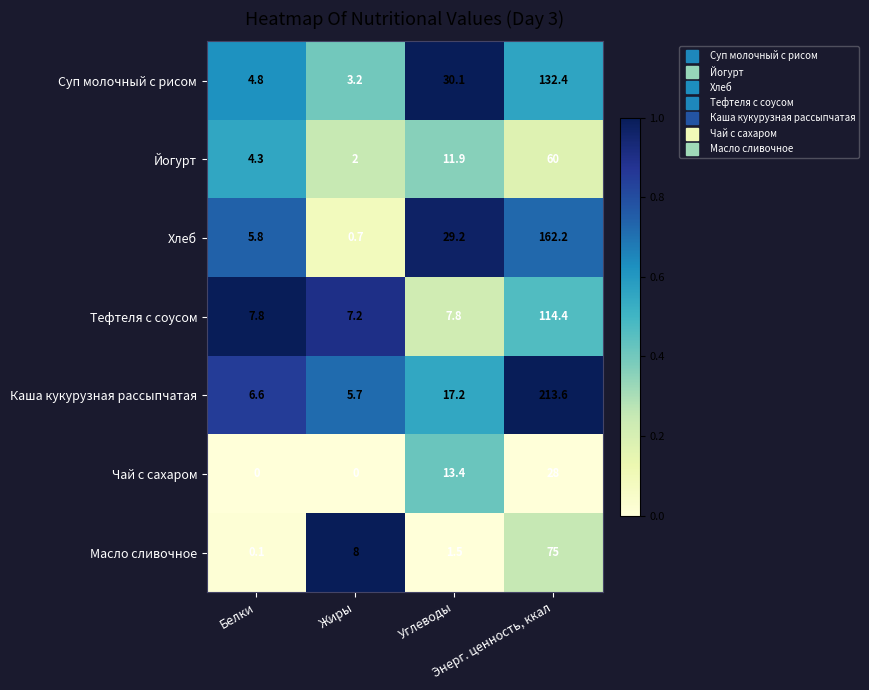

What is the sum of all Каша кукурузная рассыпчатая values?

243.1